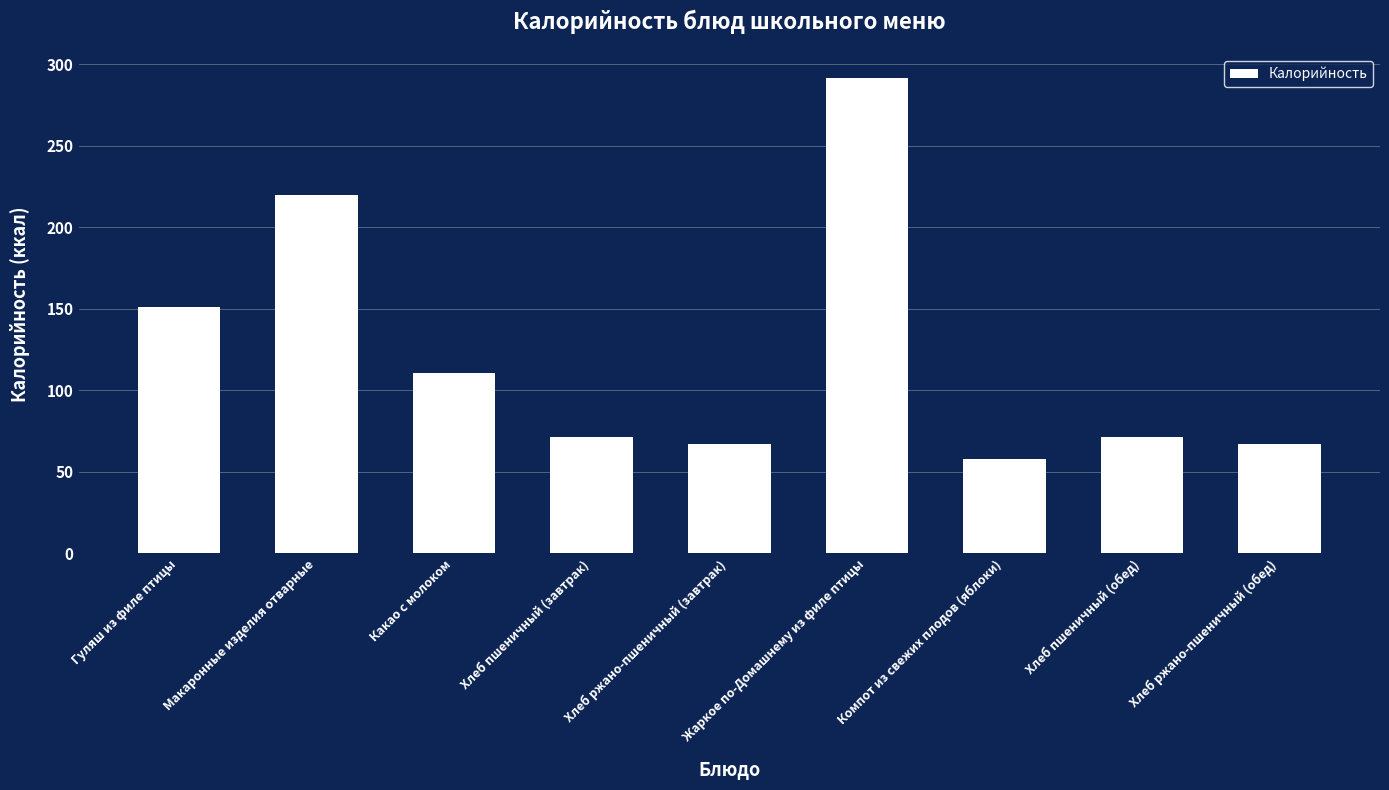

How many bars are there in total?

9